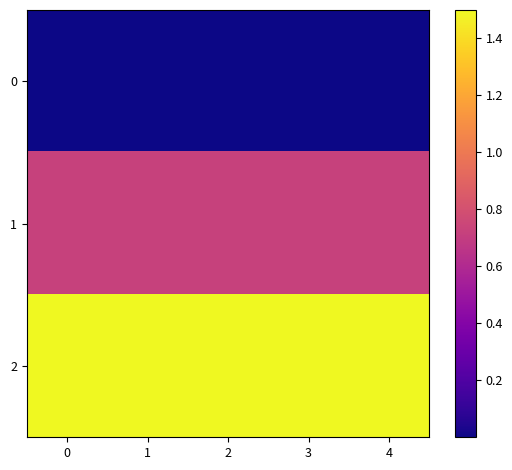

What is the total value across all series at 4?

2.2